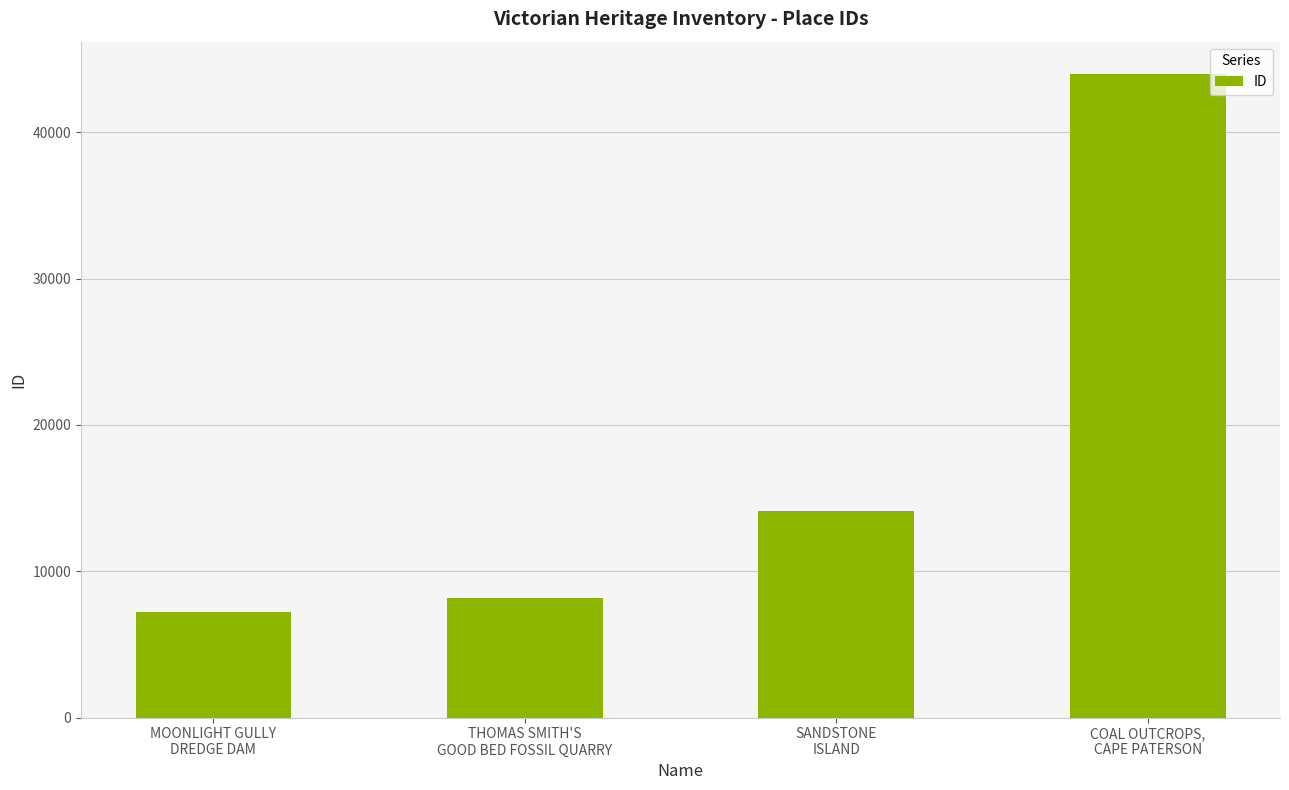

What is the sum of all values?

73460